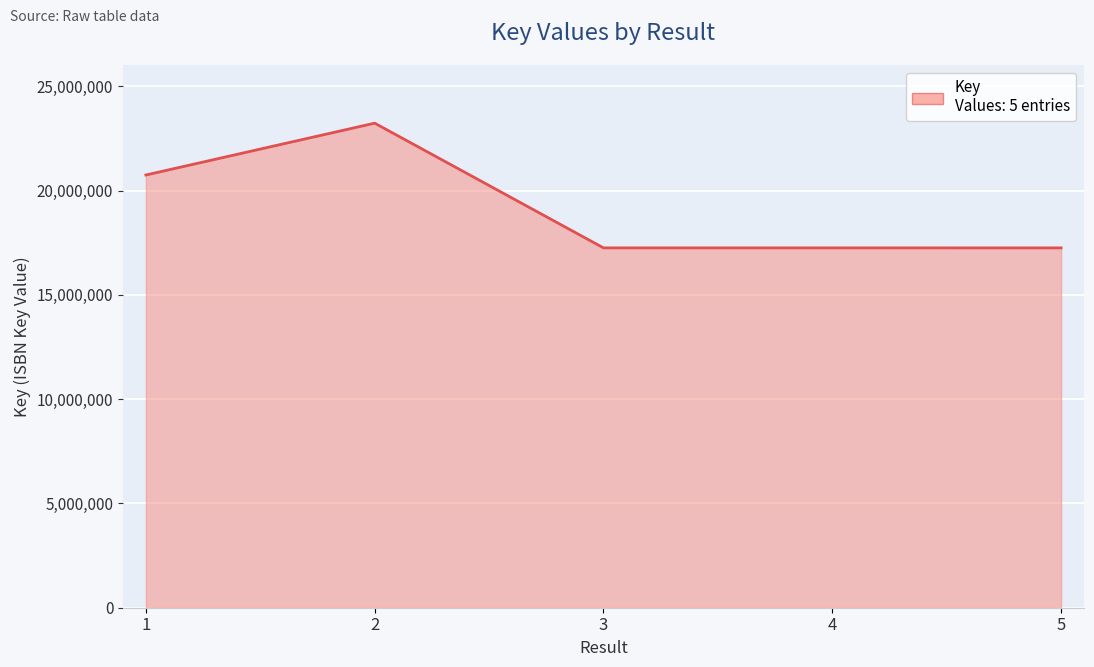

True or false: the data has more than 2 interior local peaks.

False